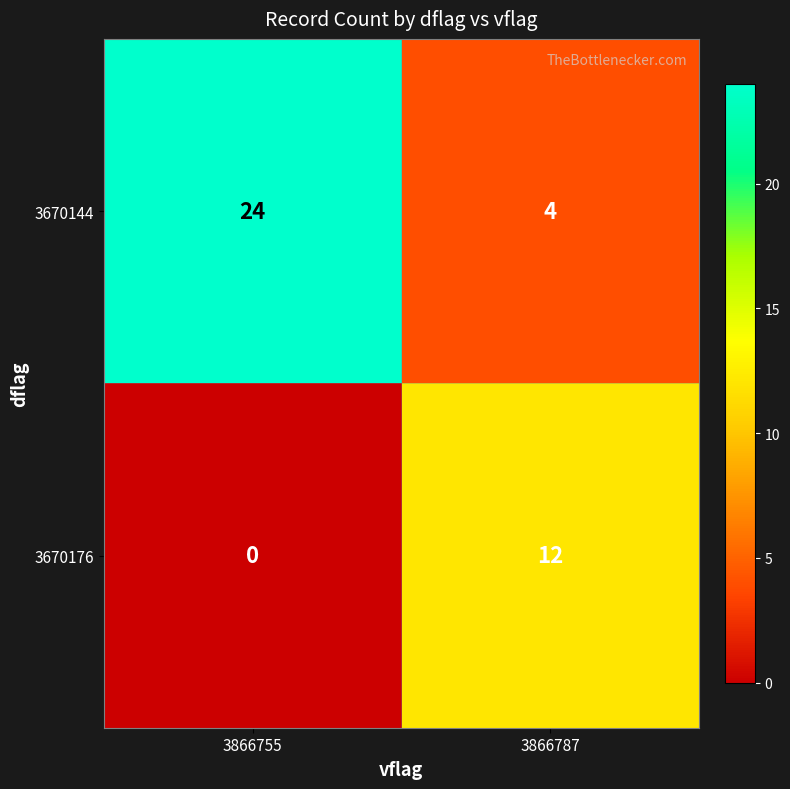

What value does the 3670176 series have at 3866787, to the nearest 5?

10